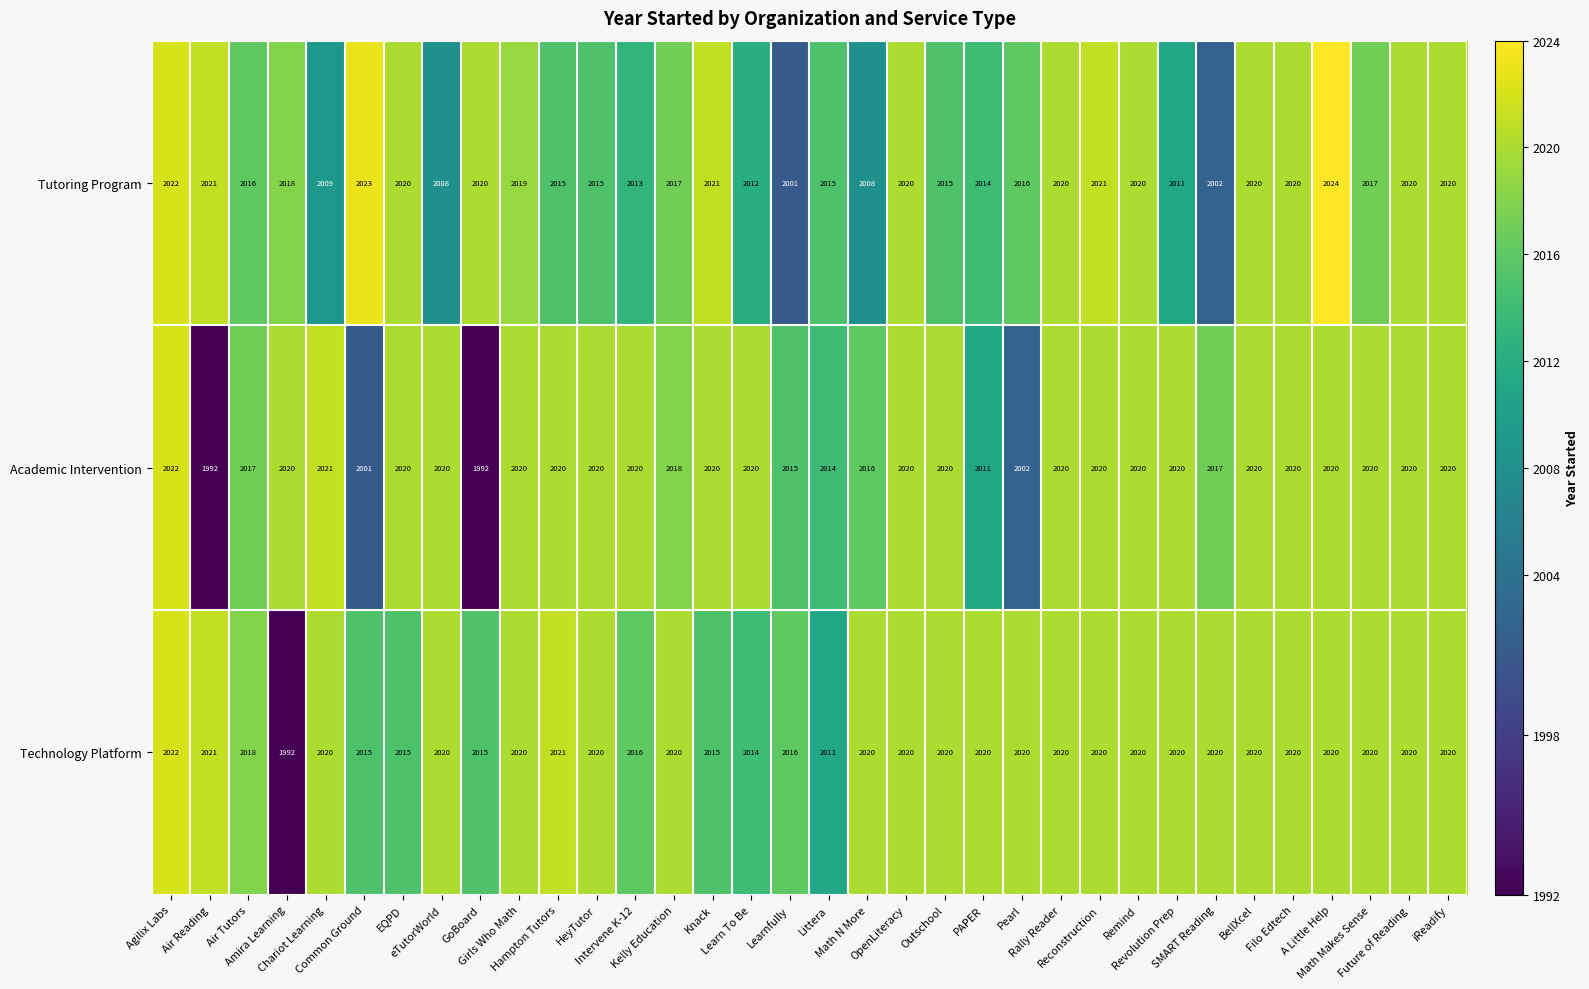

How many series are shown in this chart?

3